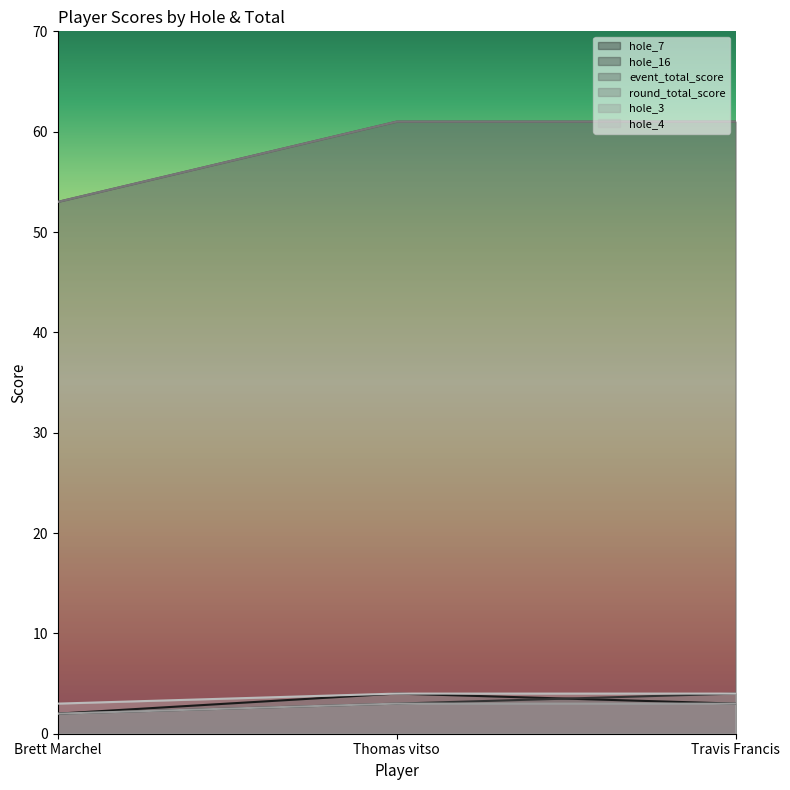

Does the chart display data point markers on the line(s)?

No